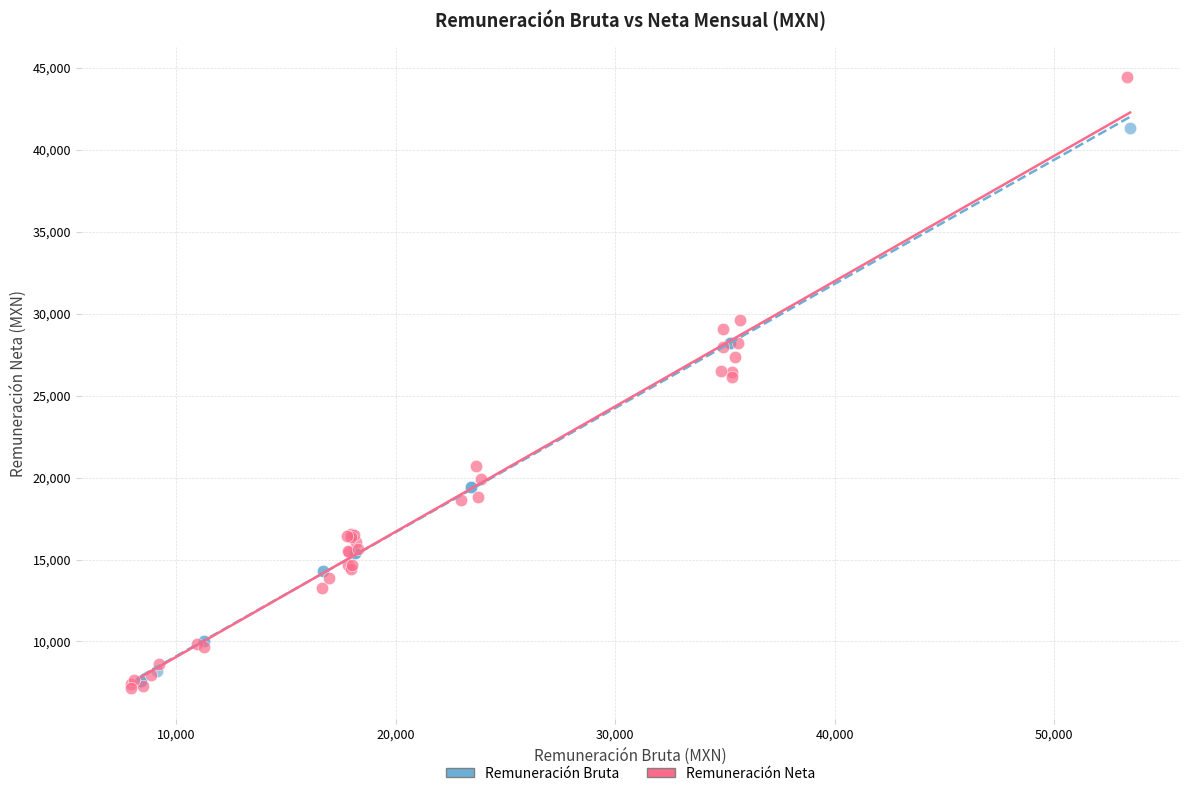

Which series contains the highest Y value?

Remuneración Neta